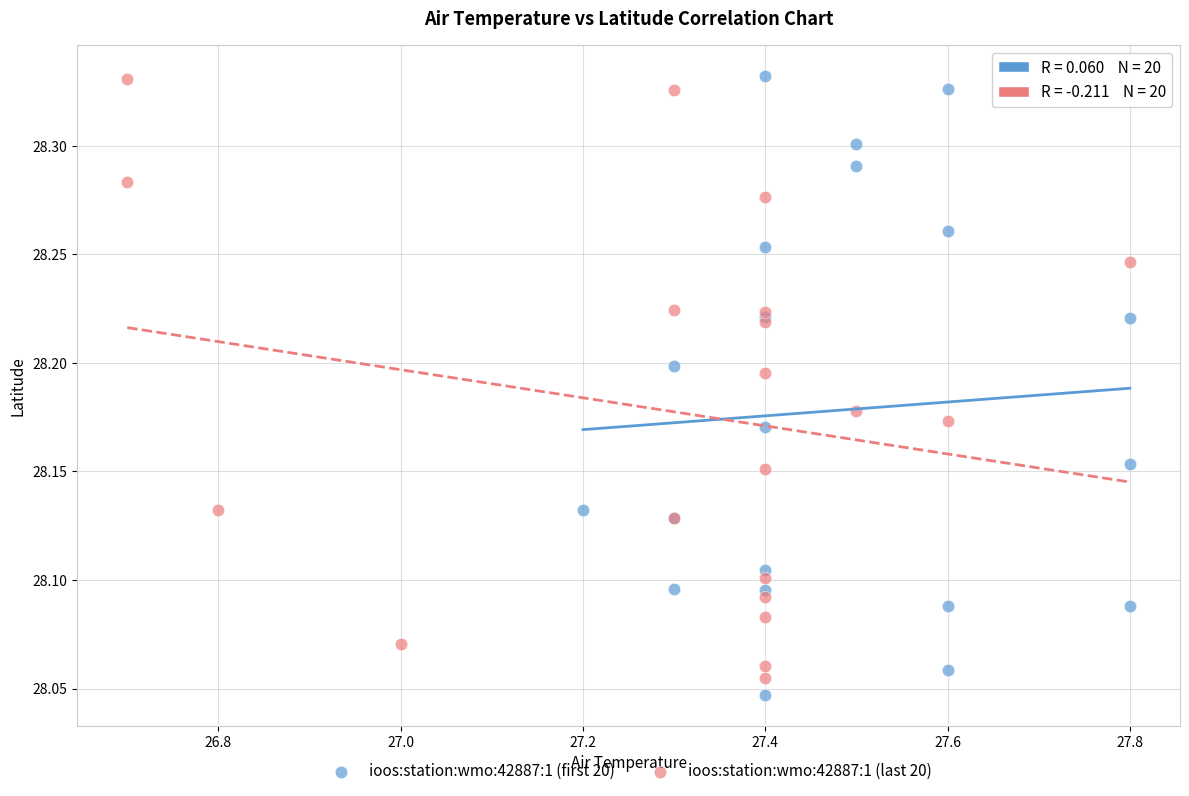

What are all the series names shown in the legend?

ioos:station:wmo:42887:1 (first 20), ioos:station:wmo:42887:1 (last 20)